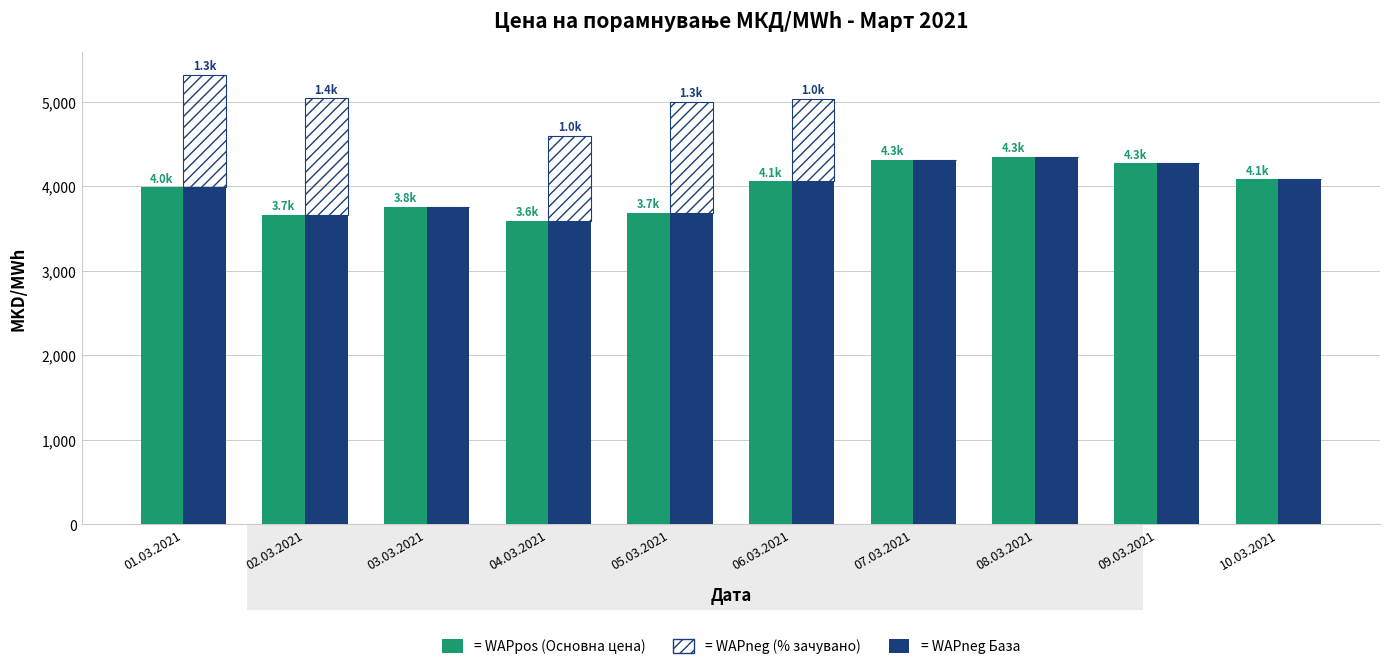

Read the WAPneg база value at 03.03.2021.

3756.3